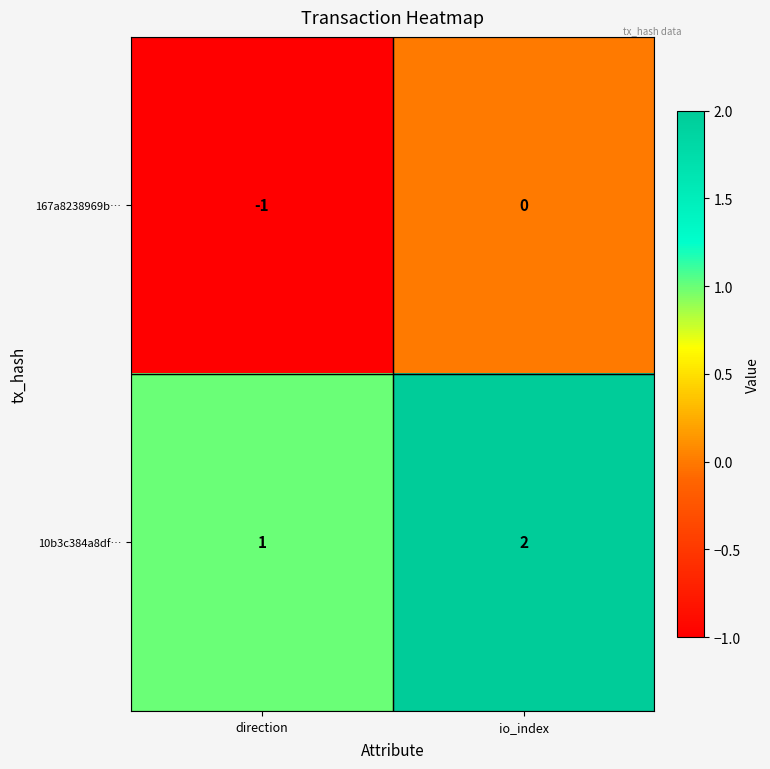

At which category is the sum across all series the highest?

io_index